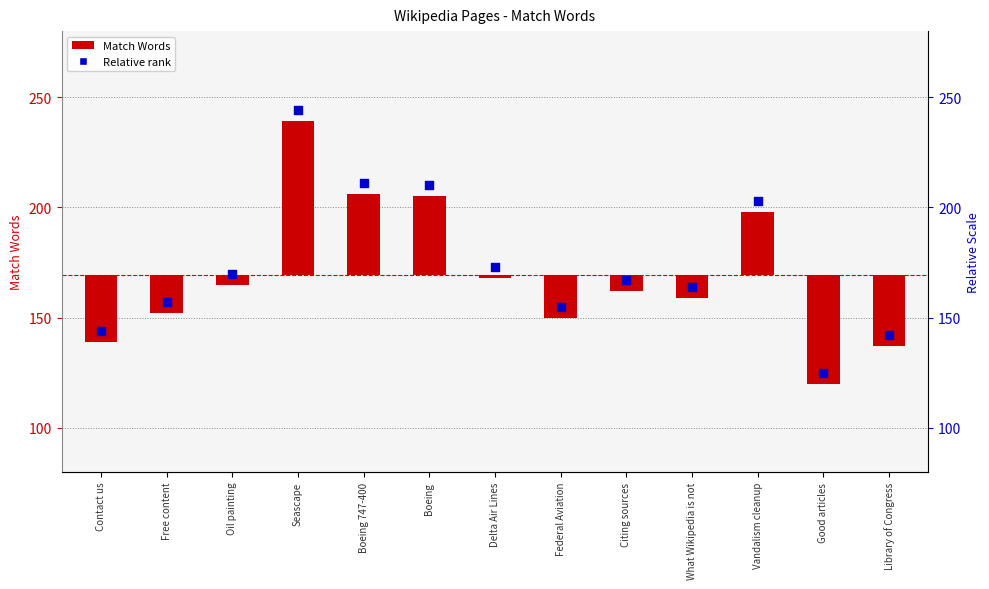

Which series reaches the minimum Y coordinate?

Match Words